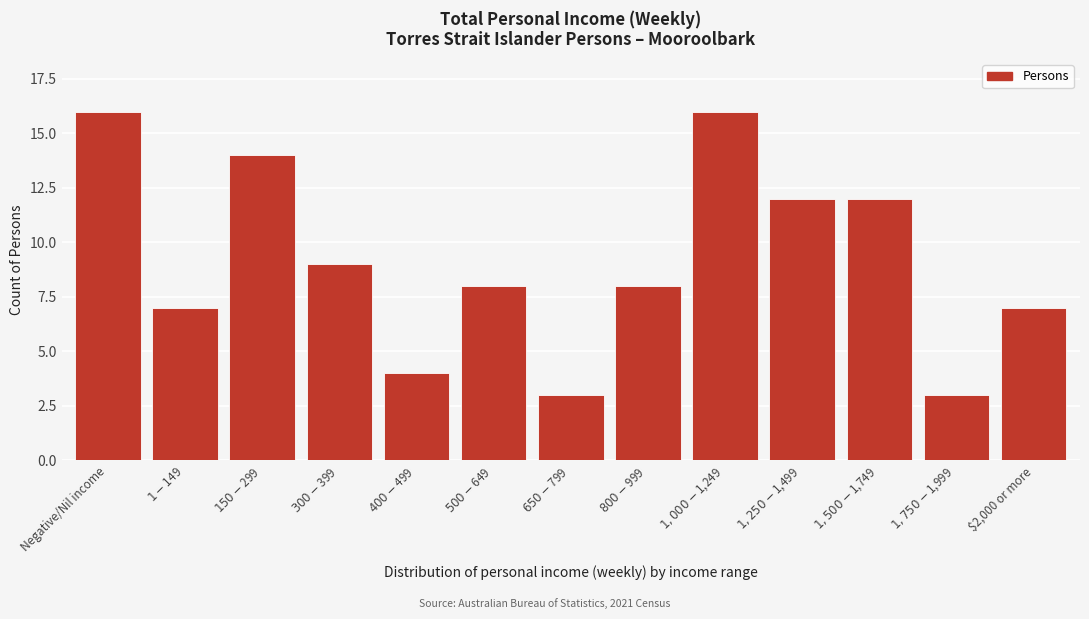

Reading right to left, extract all data points from this chart.

7	3	12	12	16	8	3	8	4	9	14	7	16